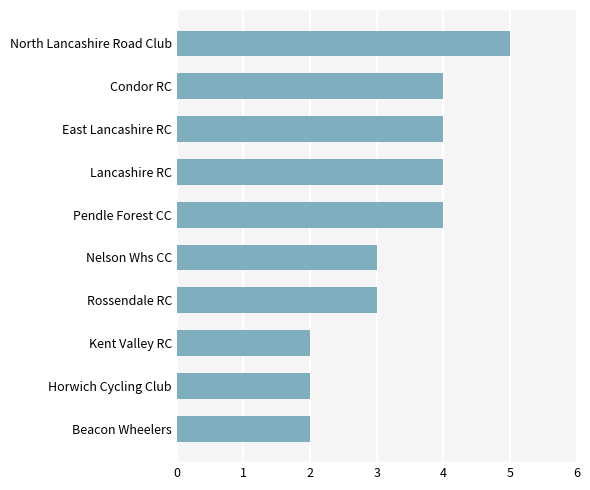

What is the value of the 8th bar from the top?

2